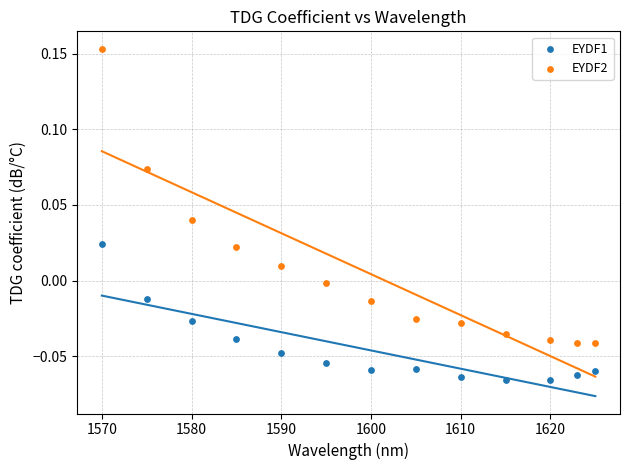

Across all data points, what is the range of X values (max minus min)?

55.0